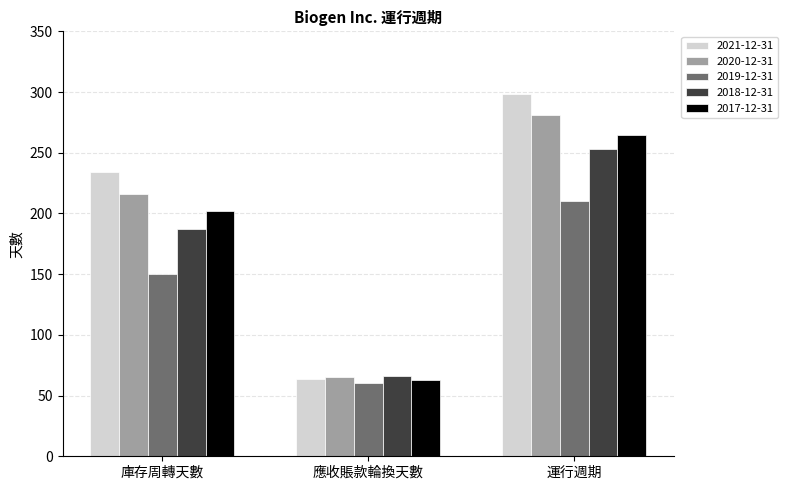

What are all the series names shown in the legend?

2021-12-31, 2020-12-31, 2019-12-31, 2018-12-31, 2017-12-31